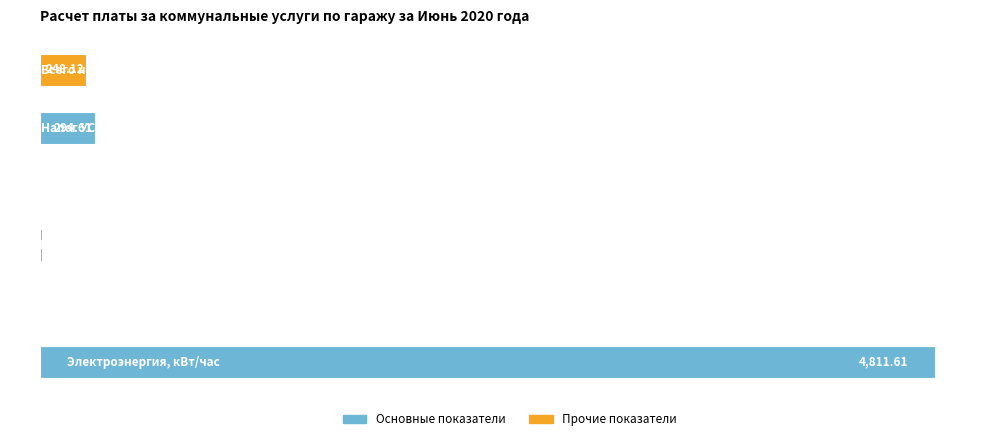

Count the number of data series in this chart.

1